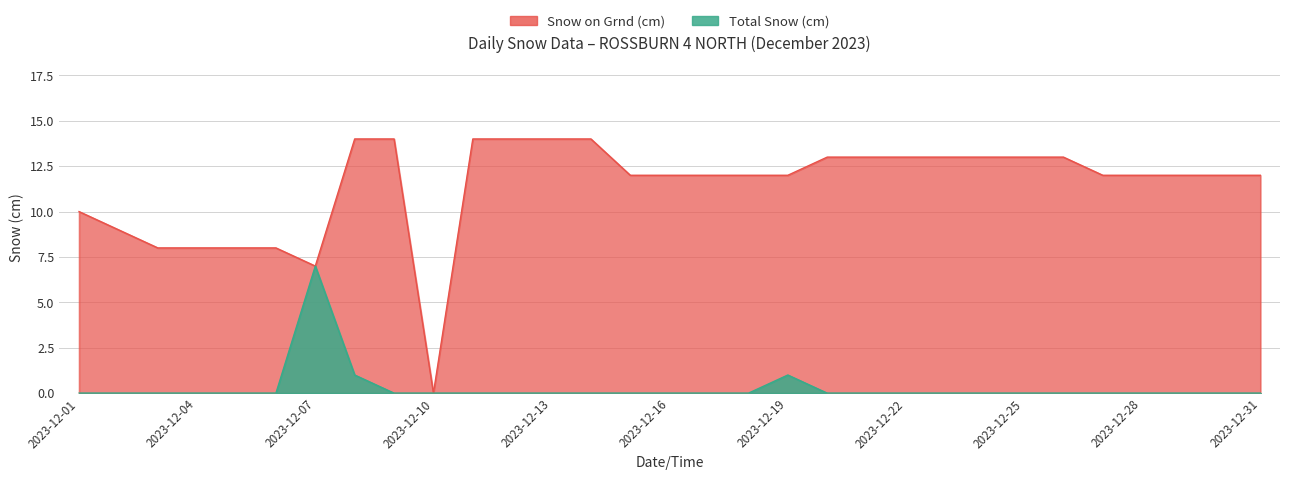

Count the number of categories in the chart.

31